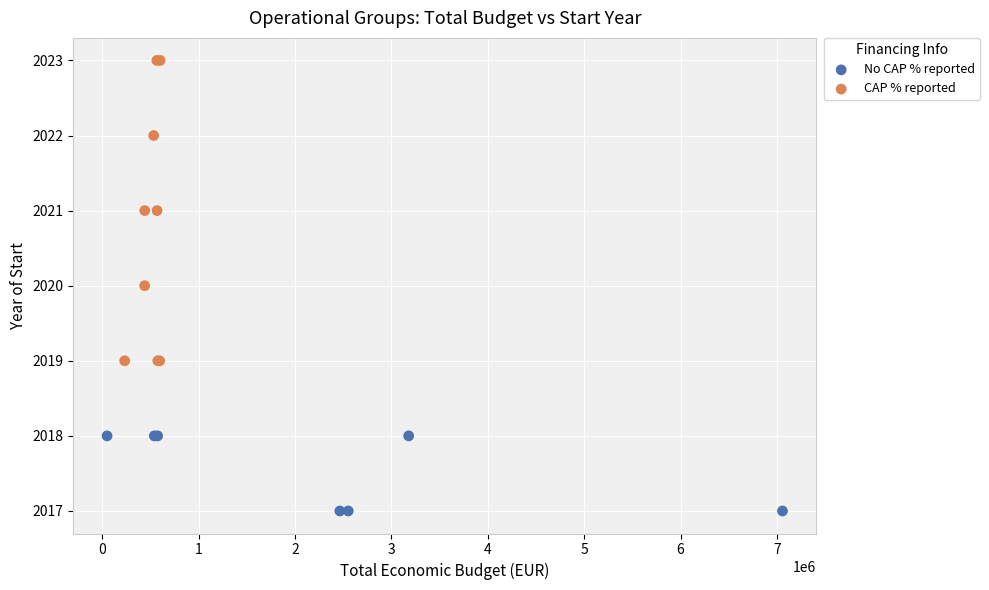

Which series has the largest Y range (max minus min)?

CAP % reported